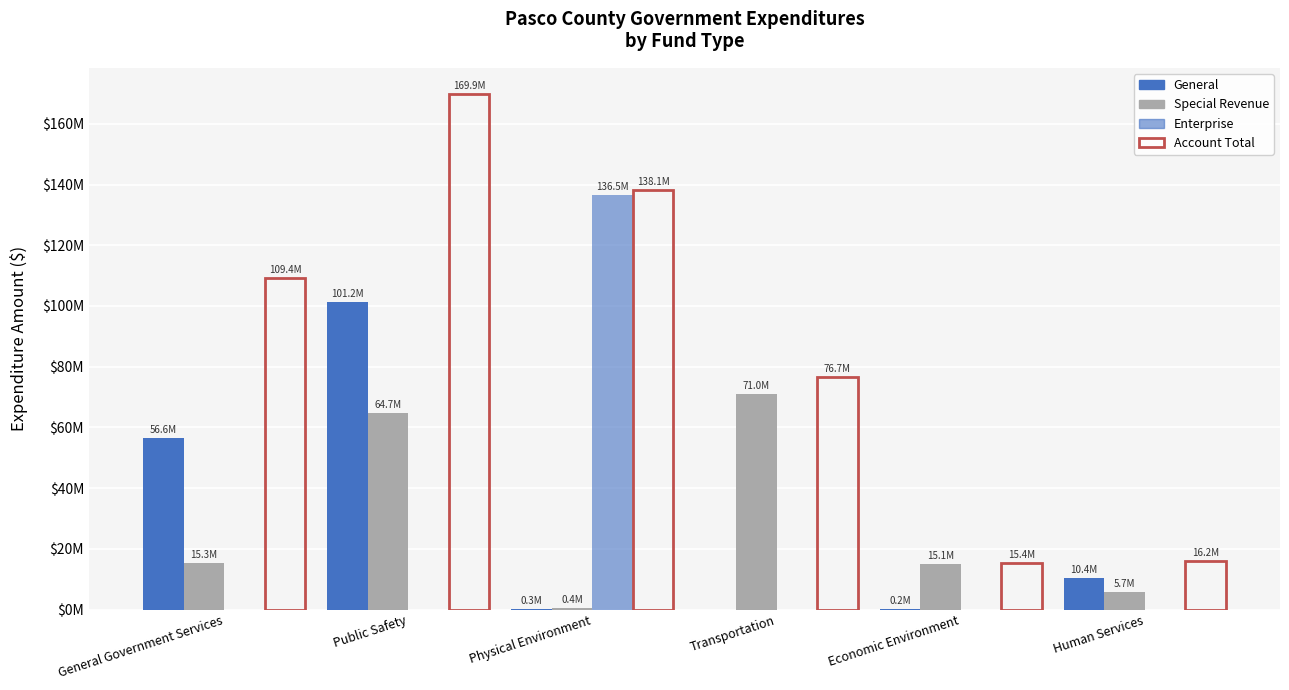

The value of Enterprise at Human Services is 0. True or false?

True